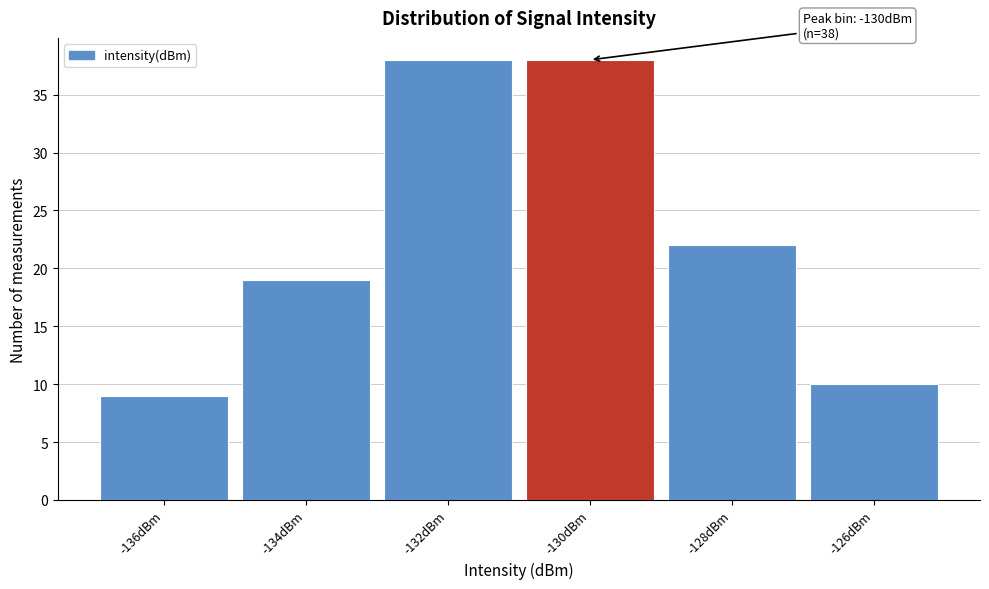

Reading left to right, what are all the values shown in this chart?

9	19	38	38	22	10